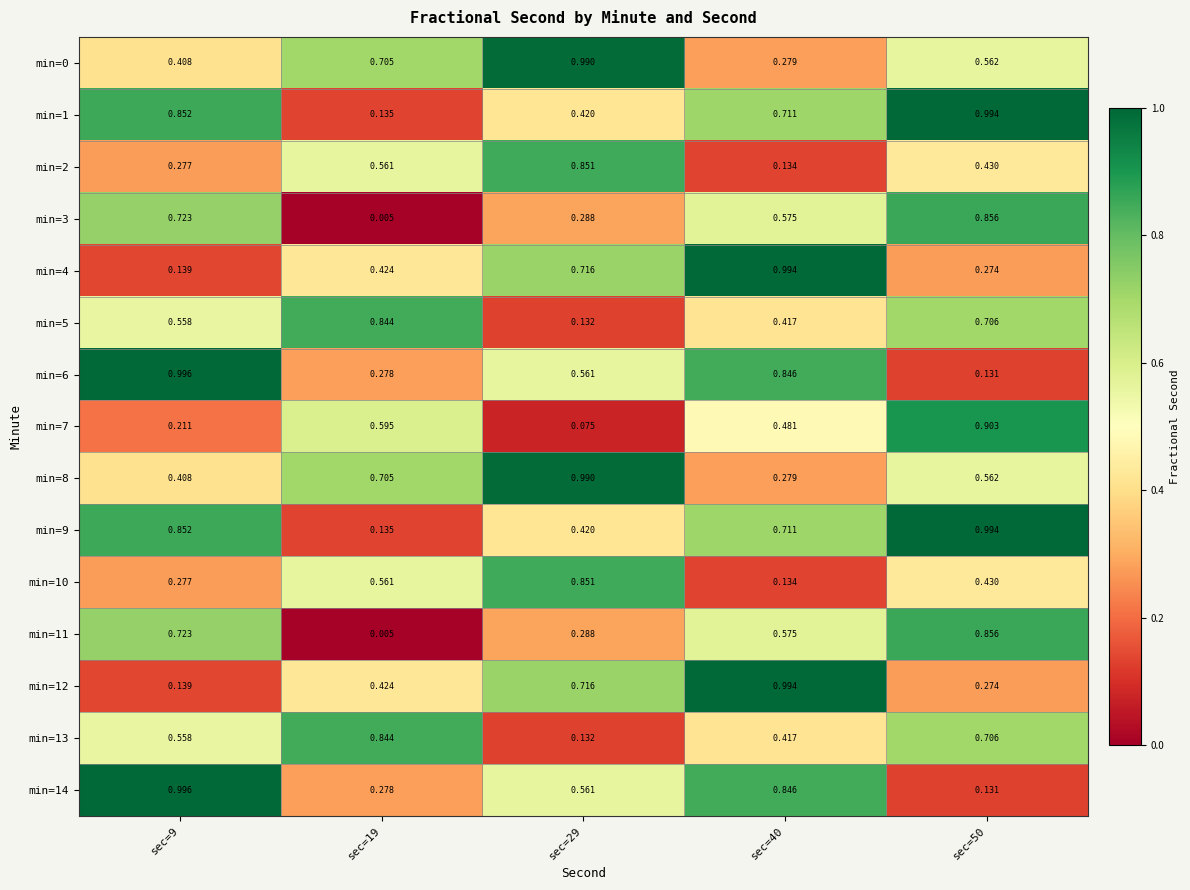

Which has a higher value, sec=29 or sec=40?

sec=29